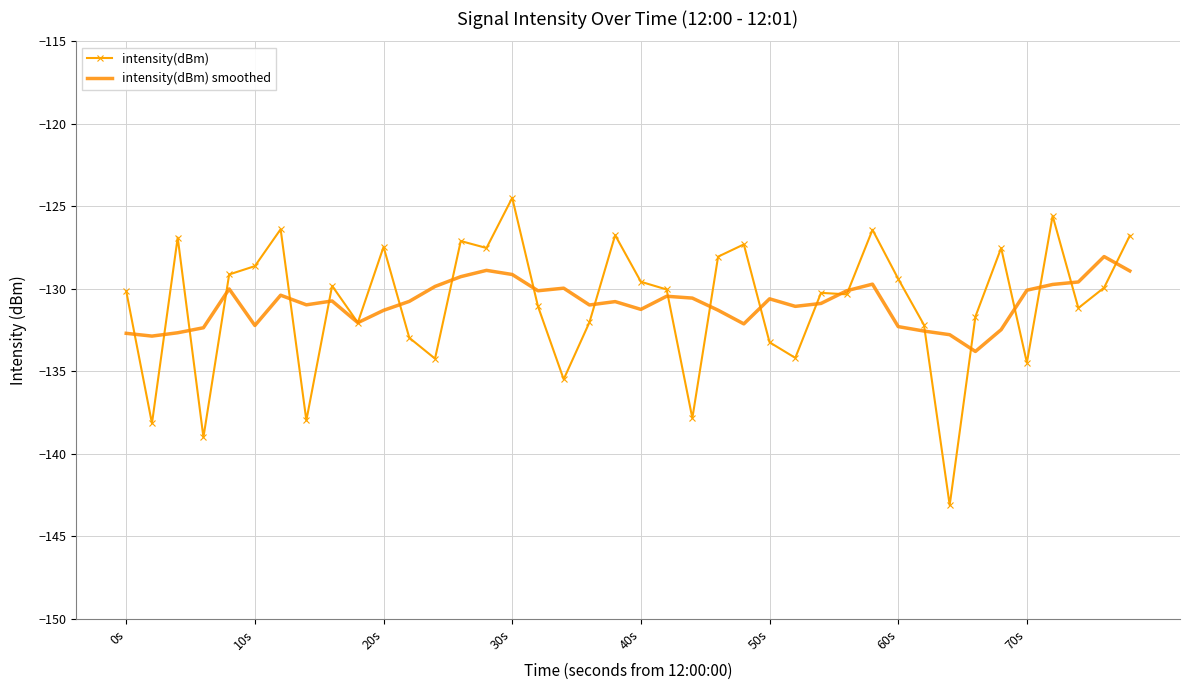

Which series has the largest range (max minus min)?

intensity(dBm)